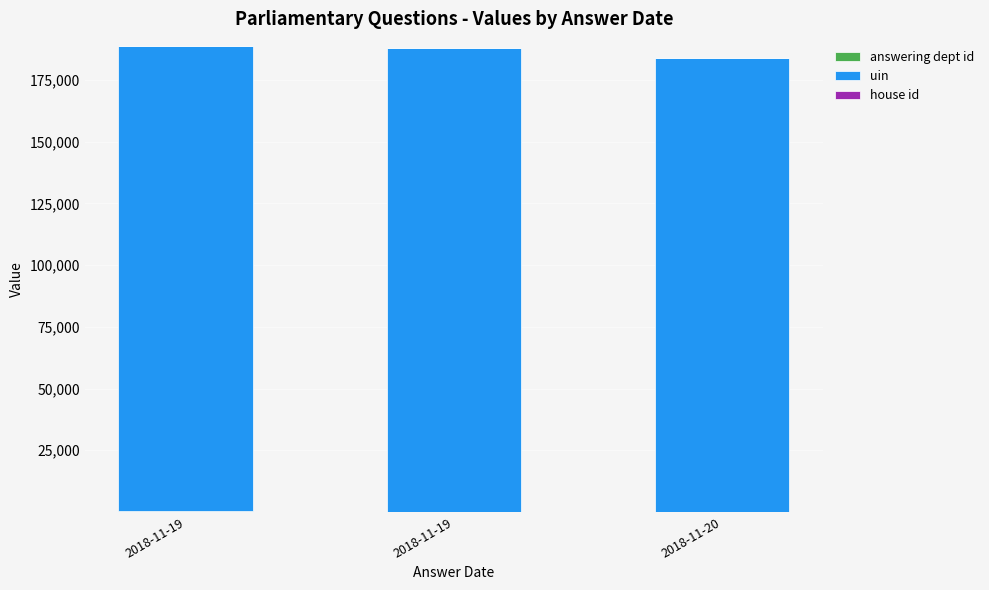

Are the bars grouped side by side (vs. stacked)?

No